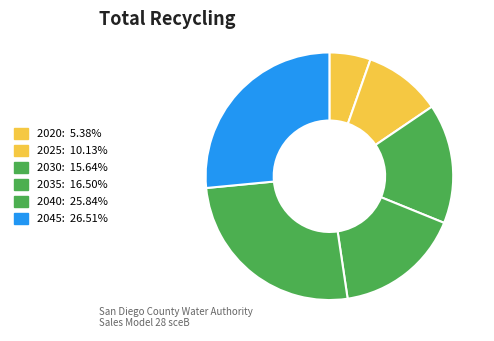

True or false: 2045 accounts for 27% of the total.

True